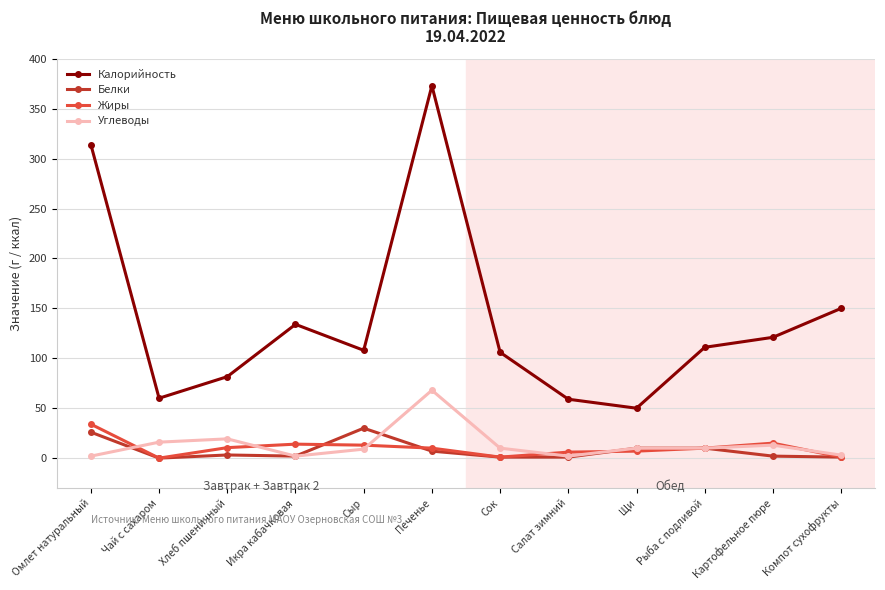

What is the sum of the Жиры values at Сыр and Компот сухофрукты?

14.0